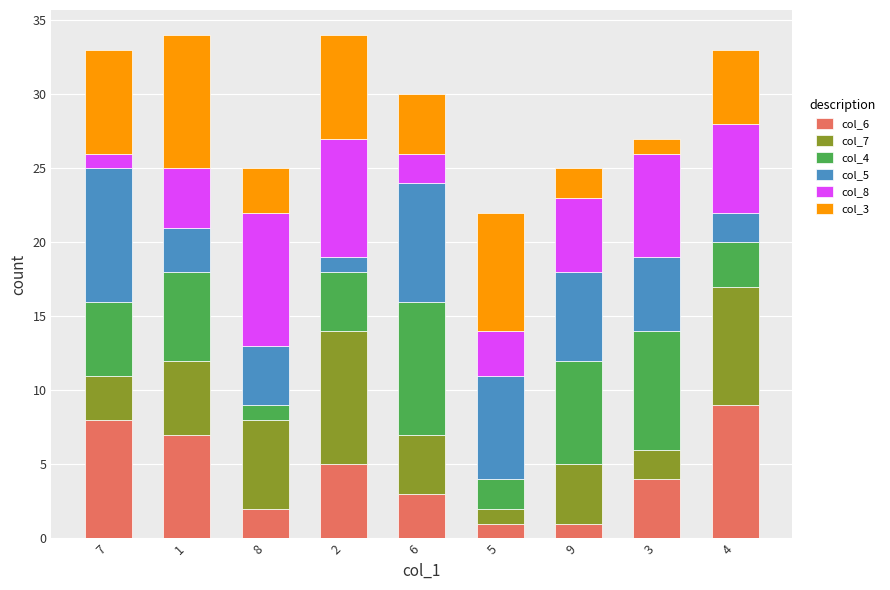

What is the label of the 6th bar from the right?

2